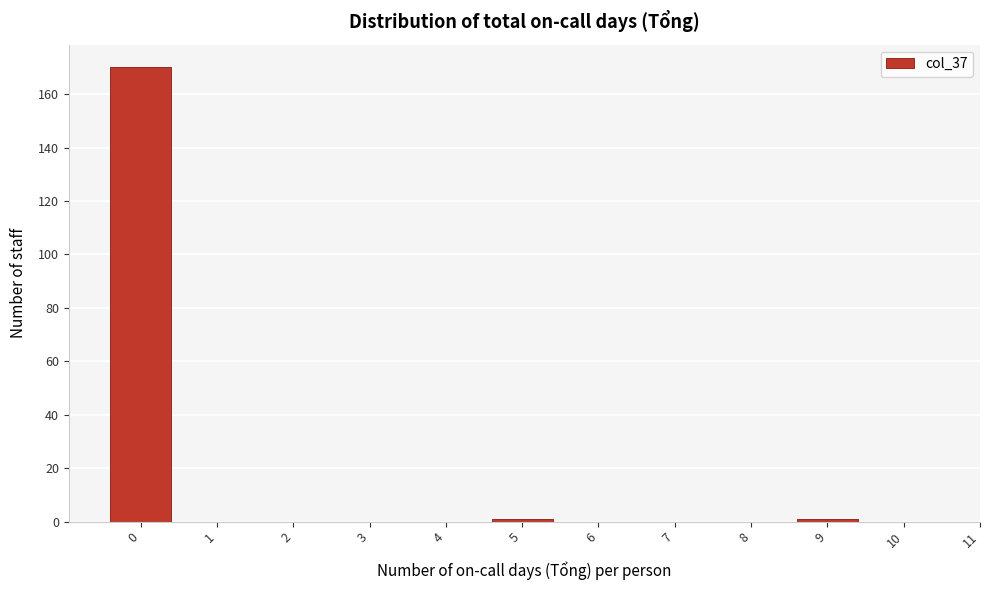

Reading right to left, transcribe all the data shown in this chart.

10=0	9=1	8=0	7=0	6=0	5=1	4=0	3=0	2=0	1=0	0=170